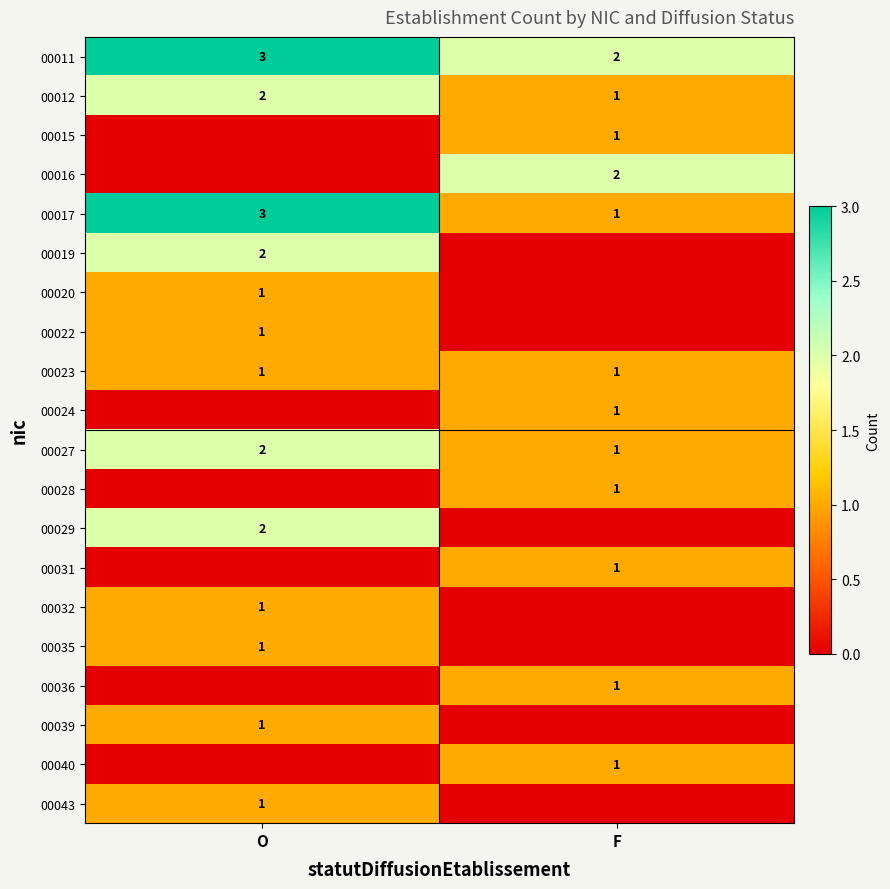

Rank the categories by 00017 value from highest to lowest.

O, F